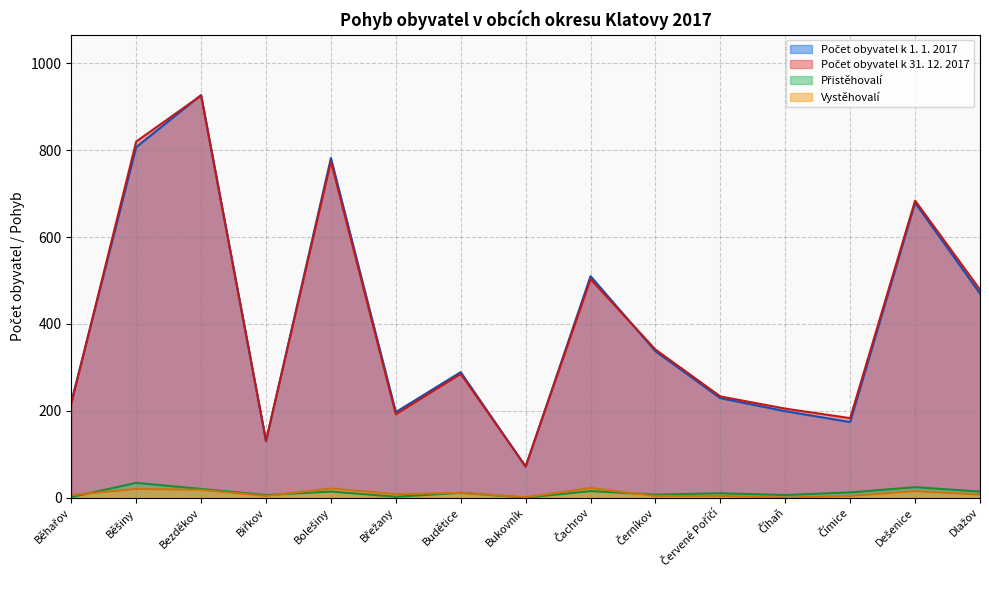

List the labels in order of Počet obyvatel k 1. 1. 2017 value, smallest first.

Bukovník, Biřkov, Čímice, Břežany, Číhaň, Běhařov, Červené Poříčí, Budětice, Černíkov, Dlažov, Čachrov, Dešenice, Bolešiny, Běšiny, Bezděkov